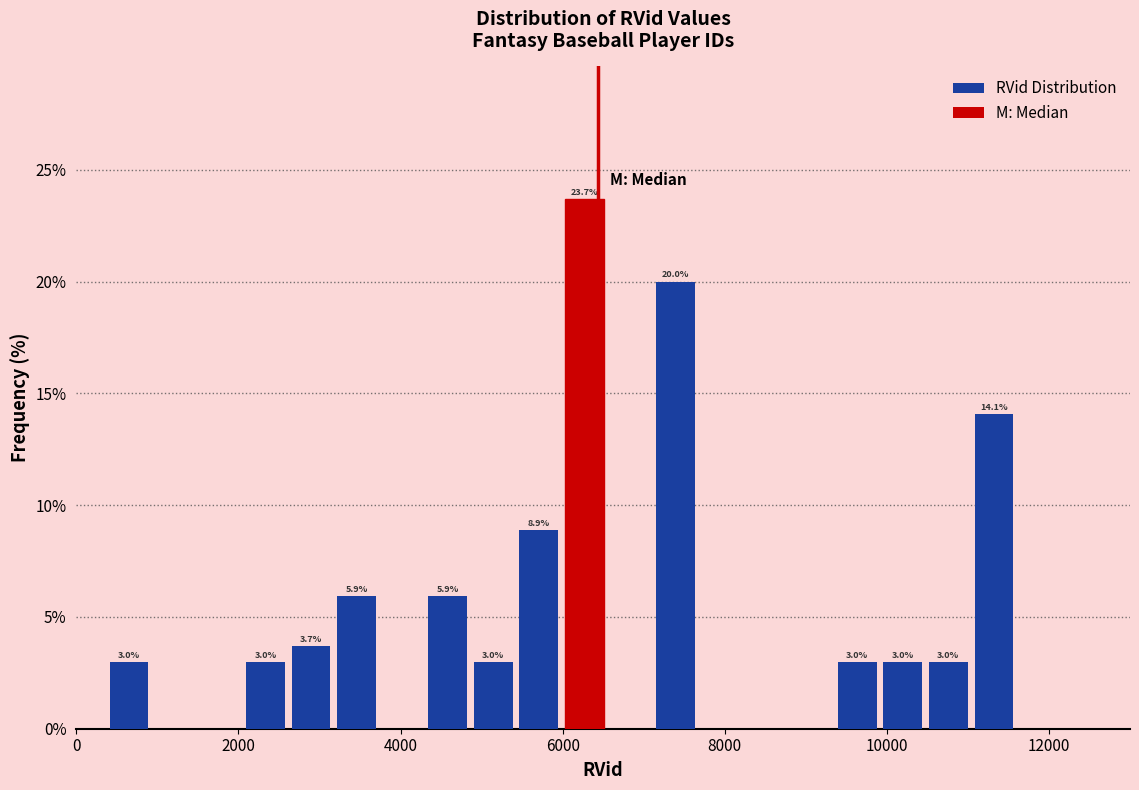

Around what value on the x-axis is the tallest bar? Give the approximate position of its centre, as read against the axis.

6200